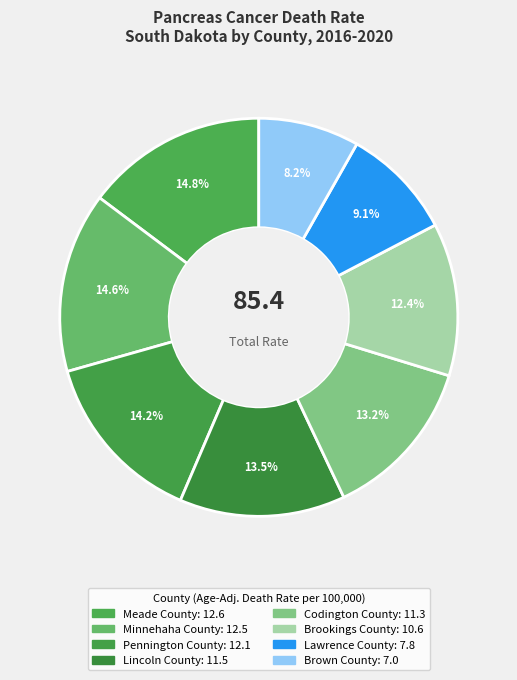

To the nearest percent, what portion does Brookings County represent?

12%